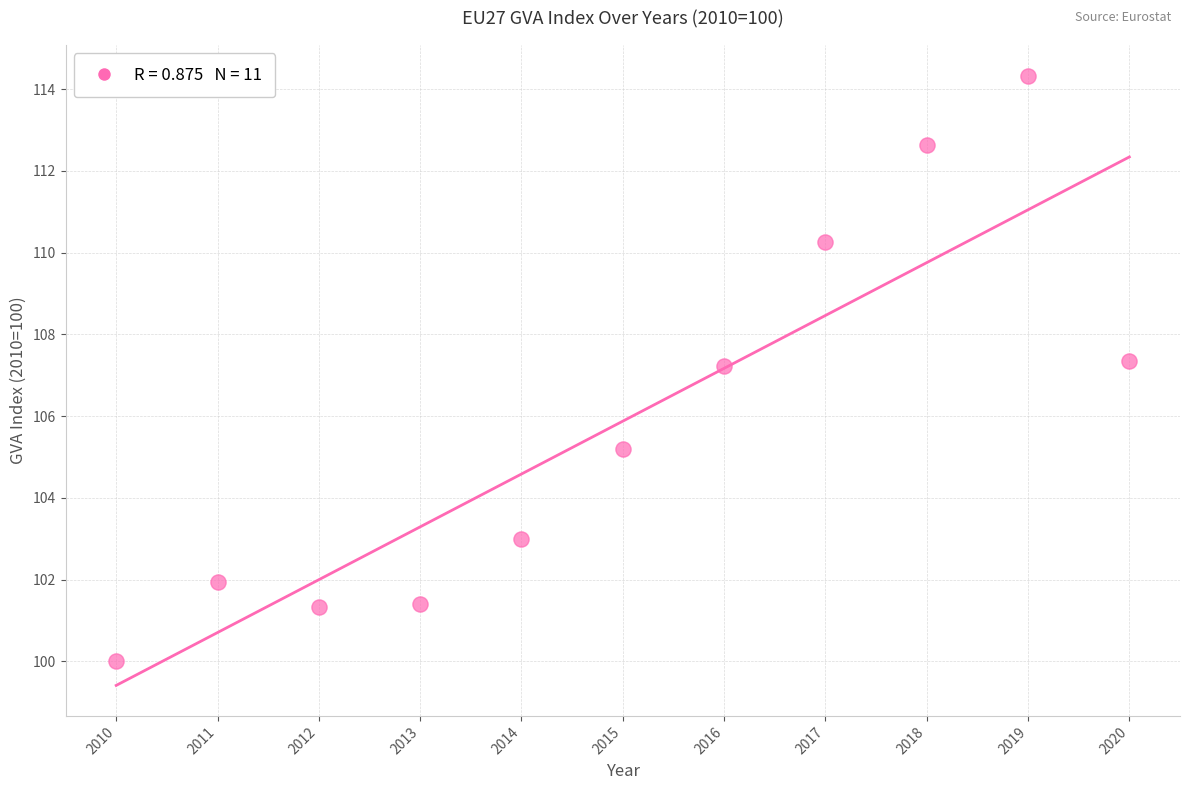

What is the average X value?

2015.0